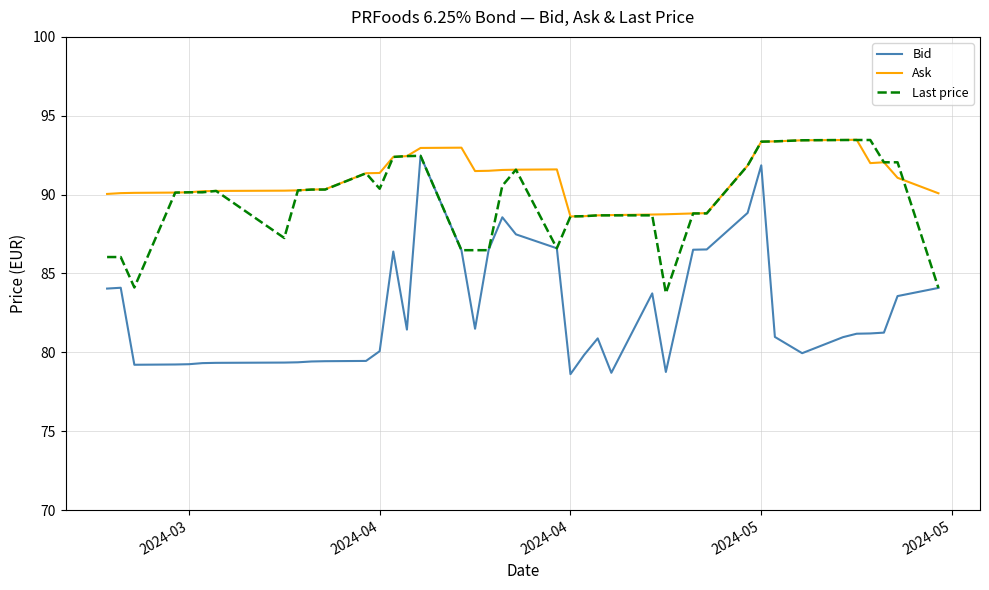

What is the minimum value for Last price?

83.8